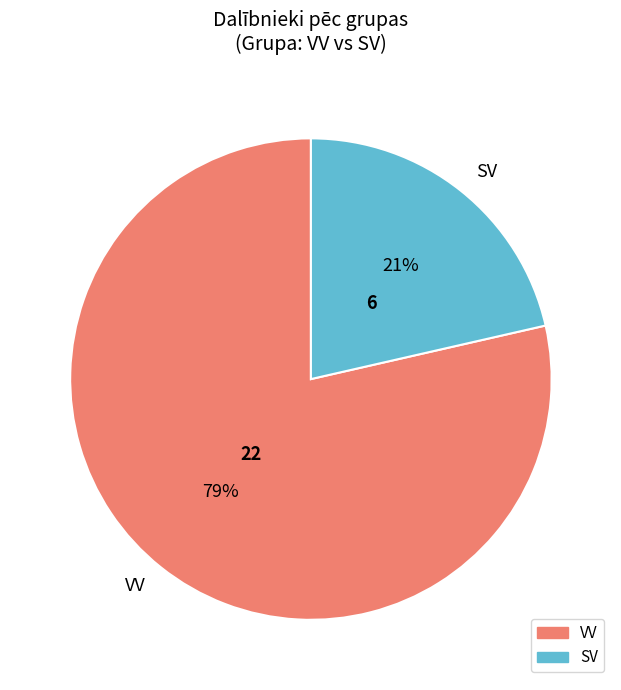

Combined, do VV and SV account for over 50%?

Yes